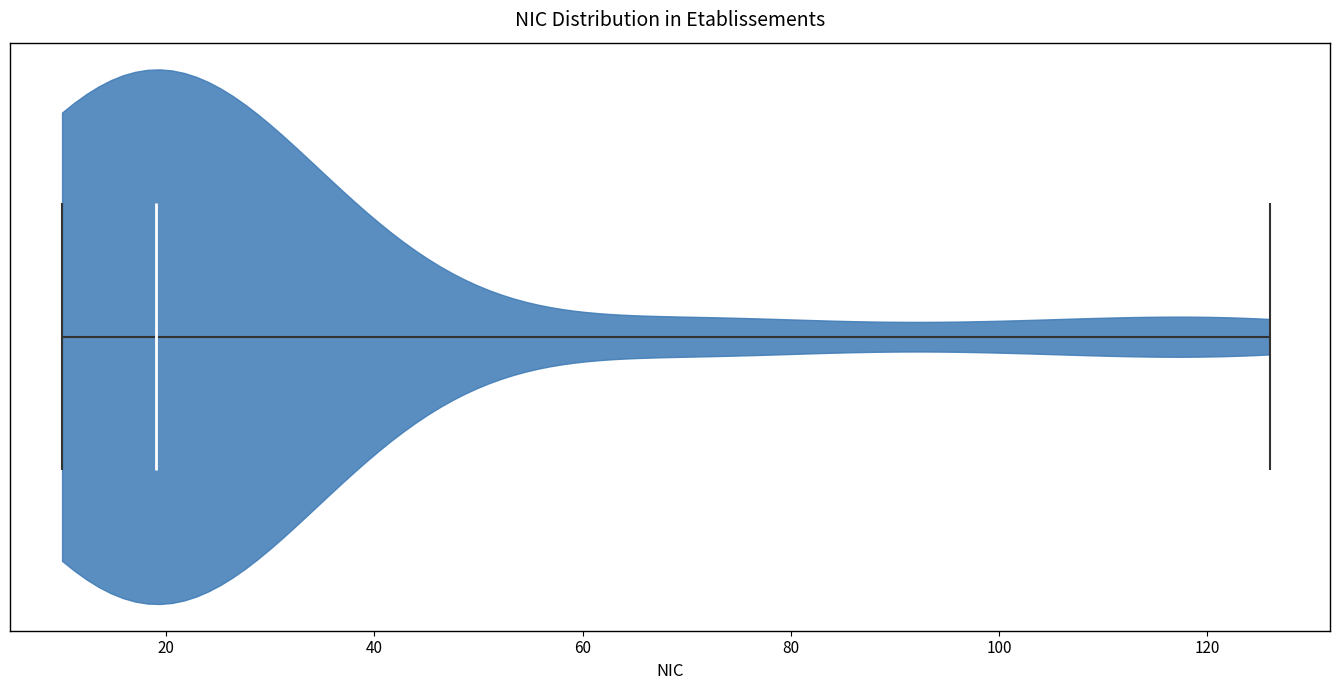

Read this violin plot against the x-axis: where its median line is, and the lowest and highest points the violin reaches. The values are not printed on the chart, so give them approximately, as read against the axis.

median line 20, lowest point 10, highest point 126